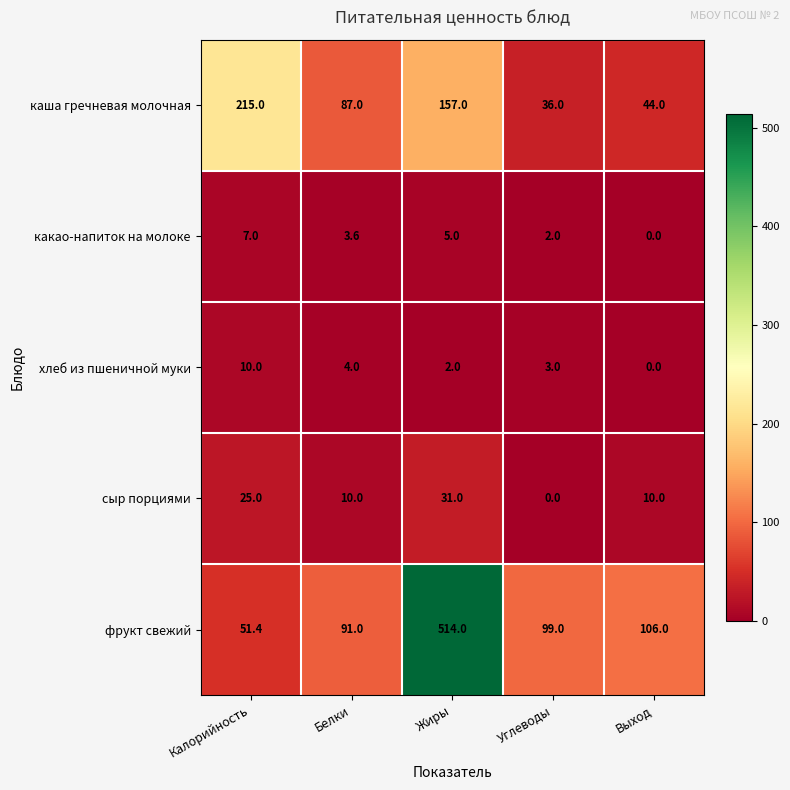

Where does the сыр порциями series first go above 10?

Калорийность